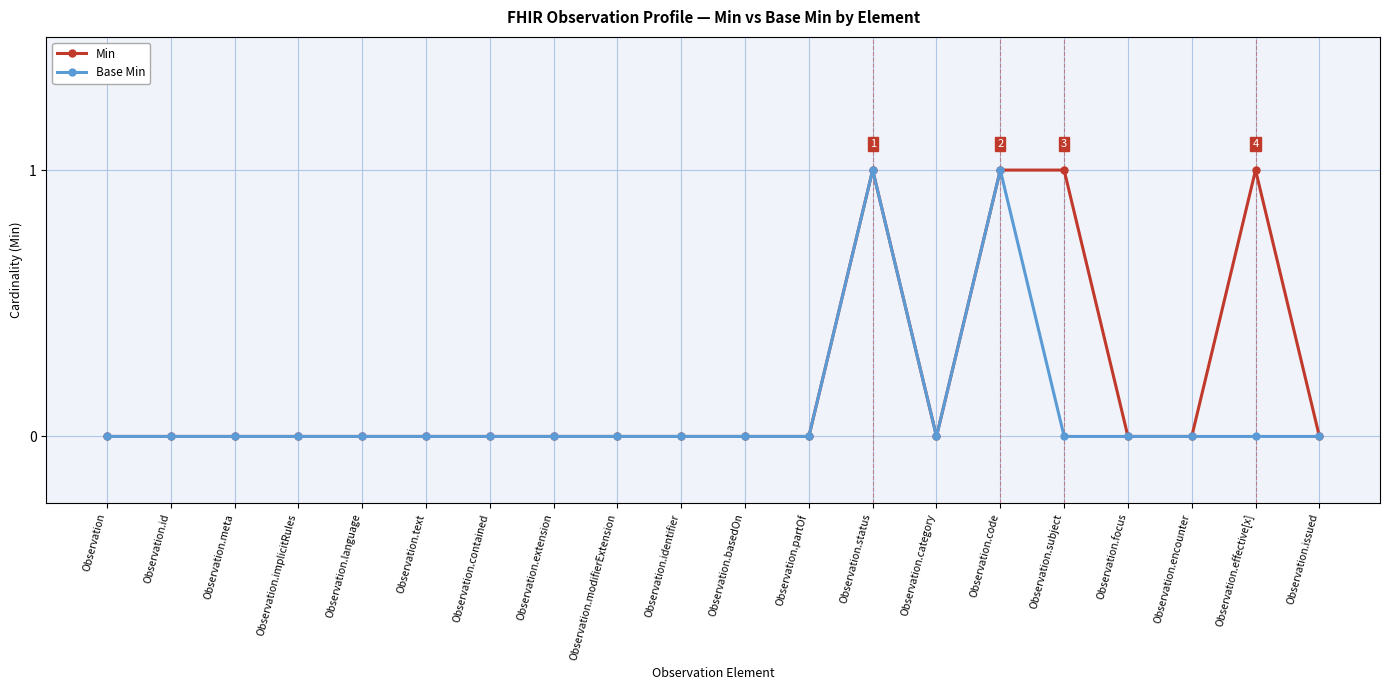

True or false: Min has a value of 0 at Observation.focus.

True